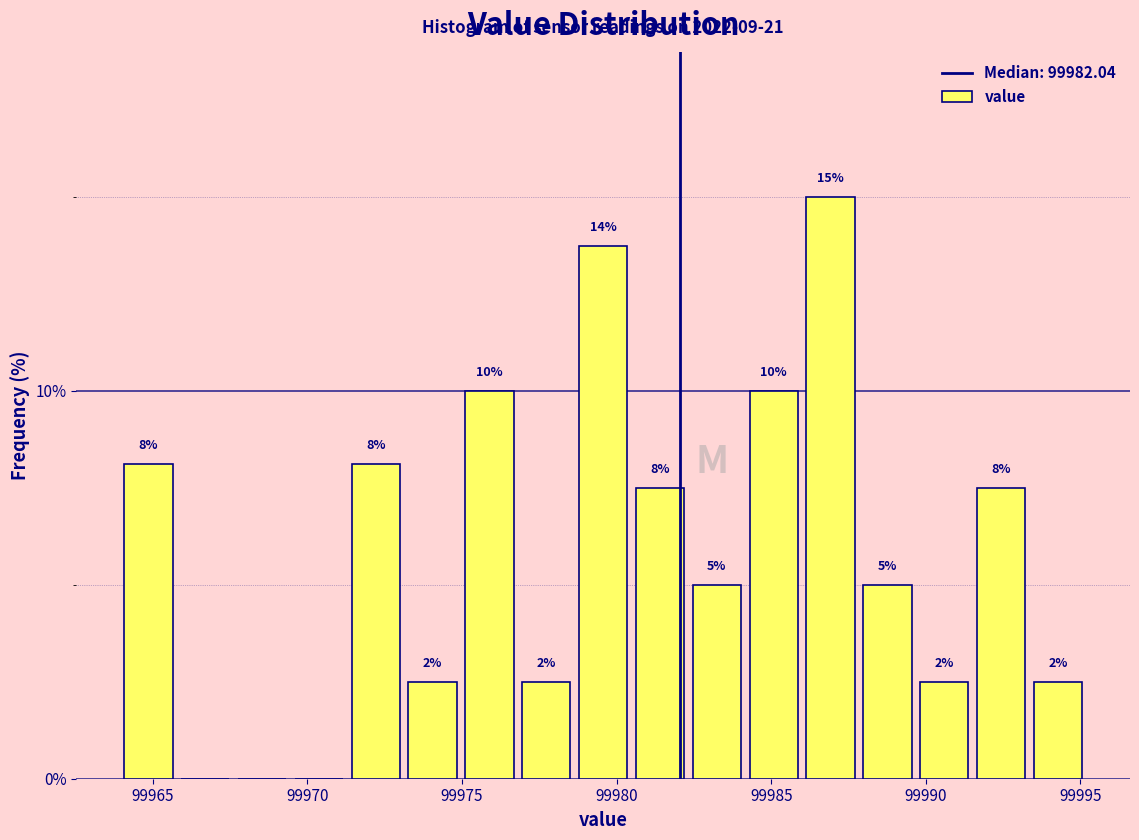

Read against the x-axis, roughly where is the centre of the tallest bar?

99987.0